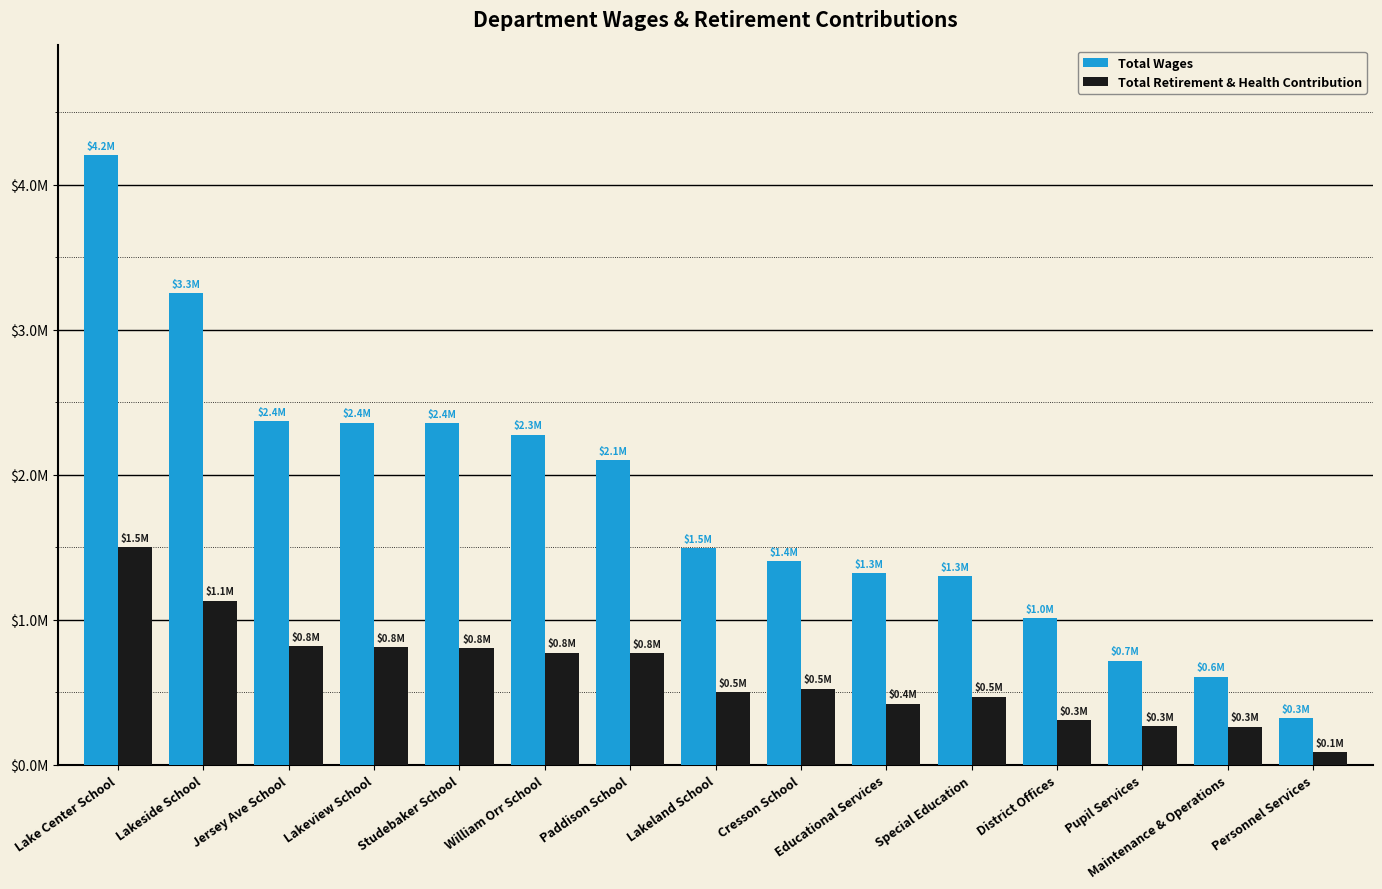

Are the bars horizontal?

No